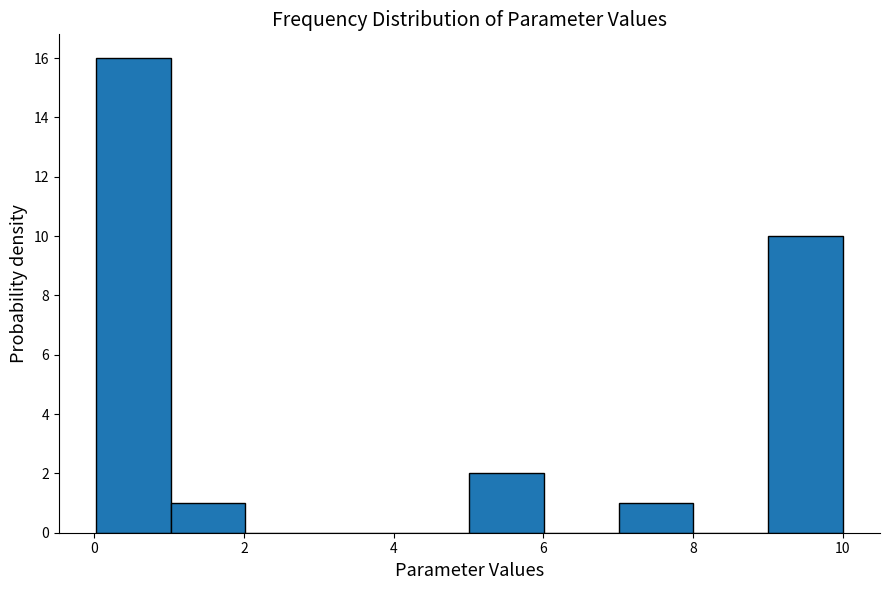

Over which range of the x-axis is the bar tallest?

0 to 1